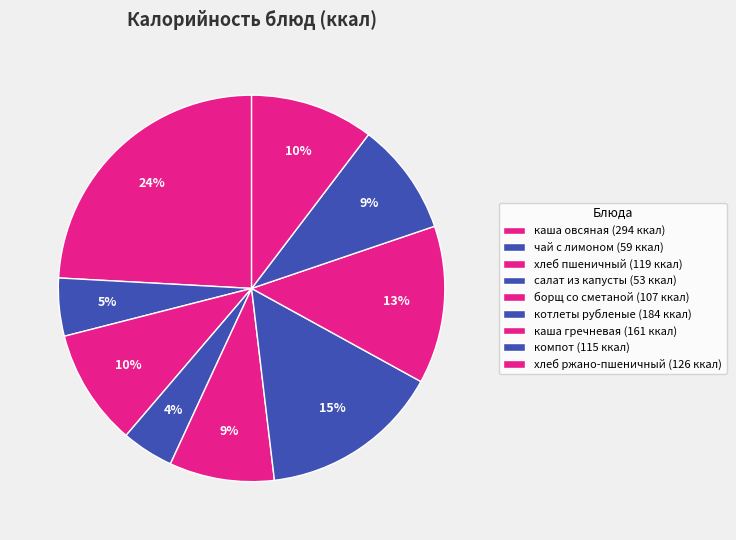

Approximately how many times larger is the value at компот compared to борщ со сметаной?

1.1